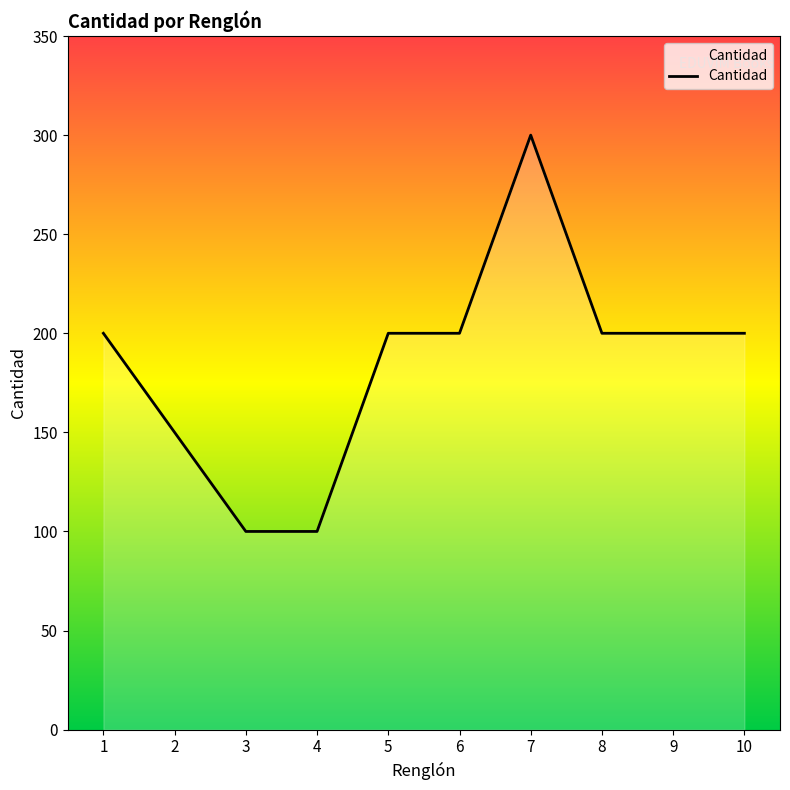

Between 8 and 3, which is larger?

8